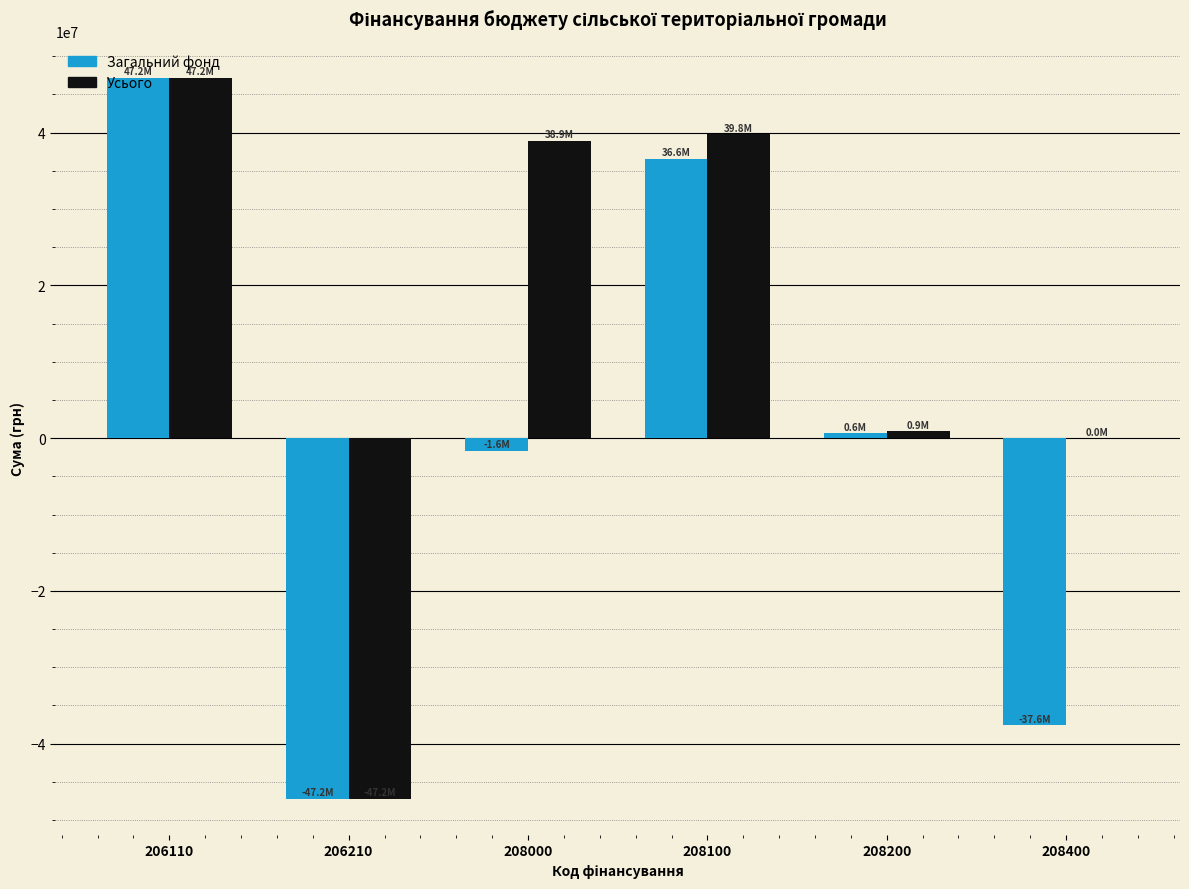

At which category is the sum across all series the highest?

206110